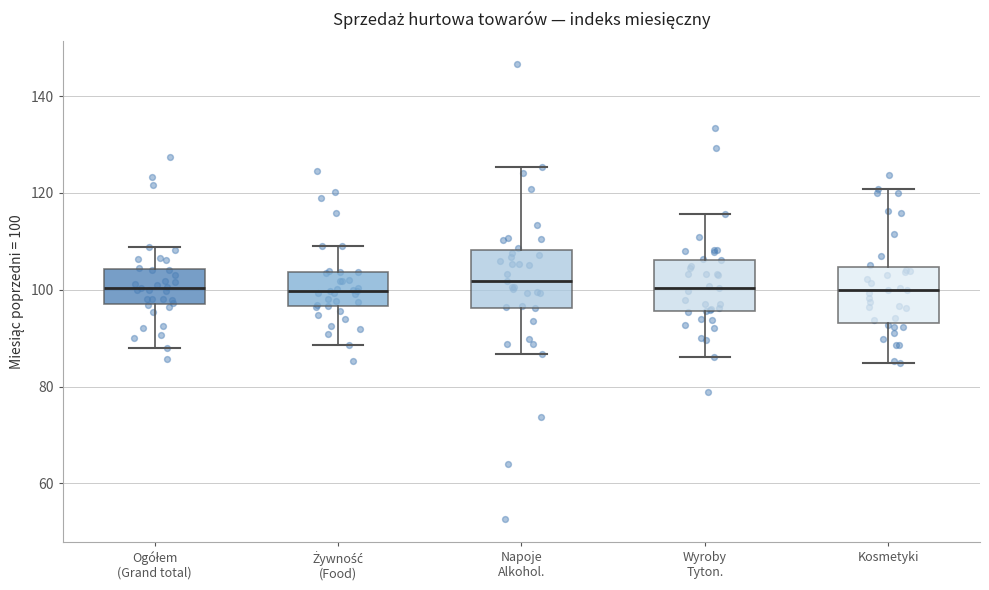

Reading left to right, transcribe this box plot: for each box, give where its median line is, the range the box spans, and where its two whiskers end, as read against the y-axis. The values are not printed on the chart, so give them approximately, as read against the axis.

Ogółem (Grand total): median 100, box 98 to 104, whiskers 88 to 108
Żywność (Food): median 100, box 96 to 104, whiskers 88 to 110
Napoje Alkohol.: median 102, box 96 to 108, whiskers 86 to 126
Wyroby Tyton.: median 100, box 96 to 106, whiskers 86 to 116
Kosmetyki: median 100, box 94 to 104, whiskers 84 to 120